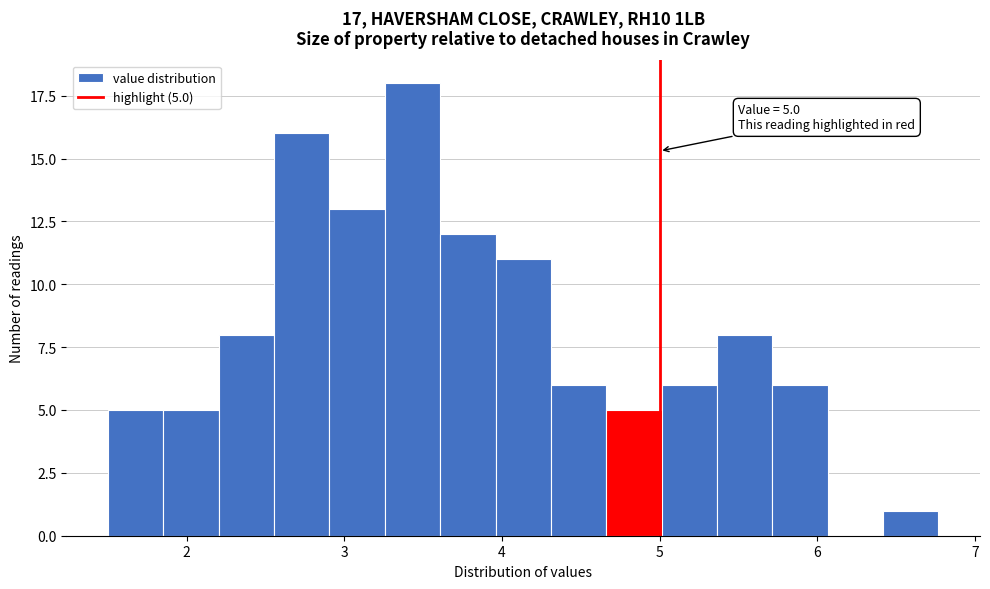

Read against the x-axis, roughly where is the centre of the tallest bar?

3.4